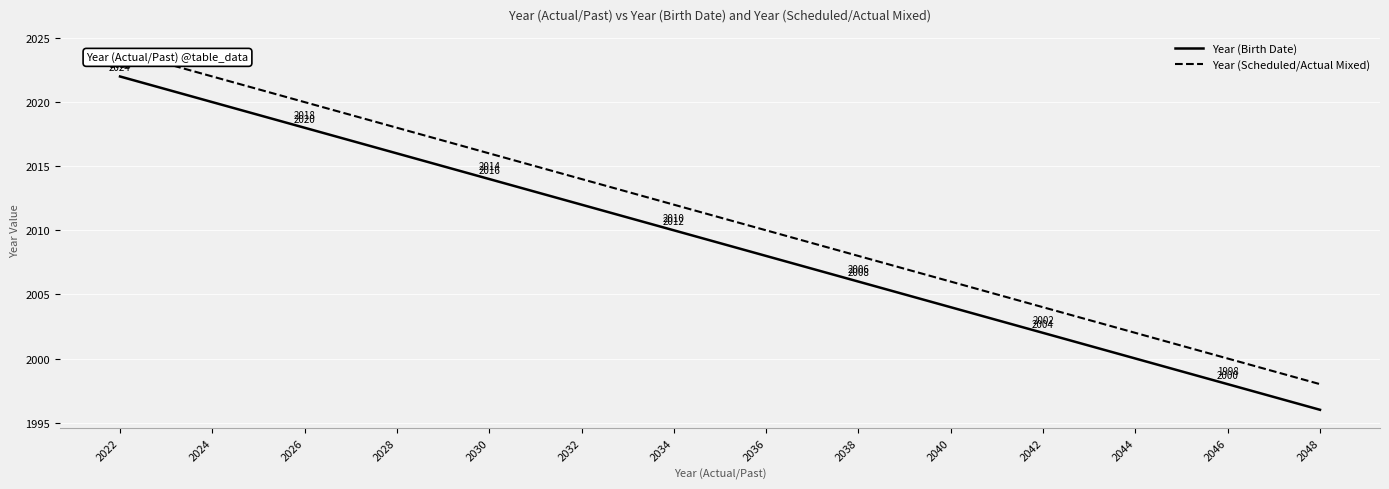

Which series has the largest total across all categories?

Year (Scheduled/Actual Mixed)